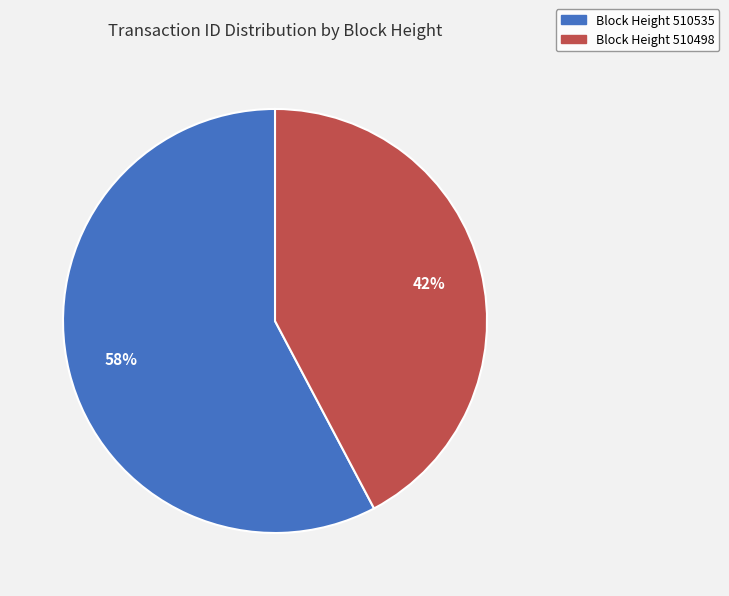

Is there any slice that represents more than half of the pie?

Yes